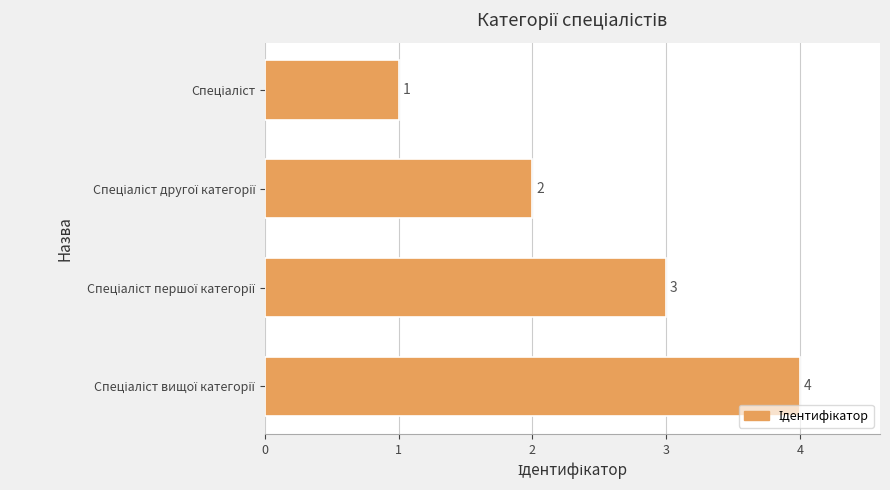

Does the chart contain any negative values?

No